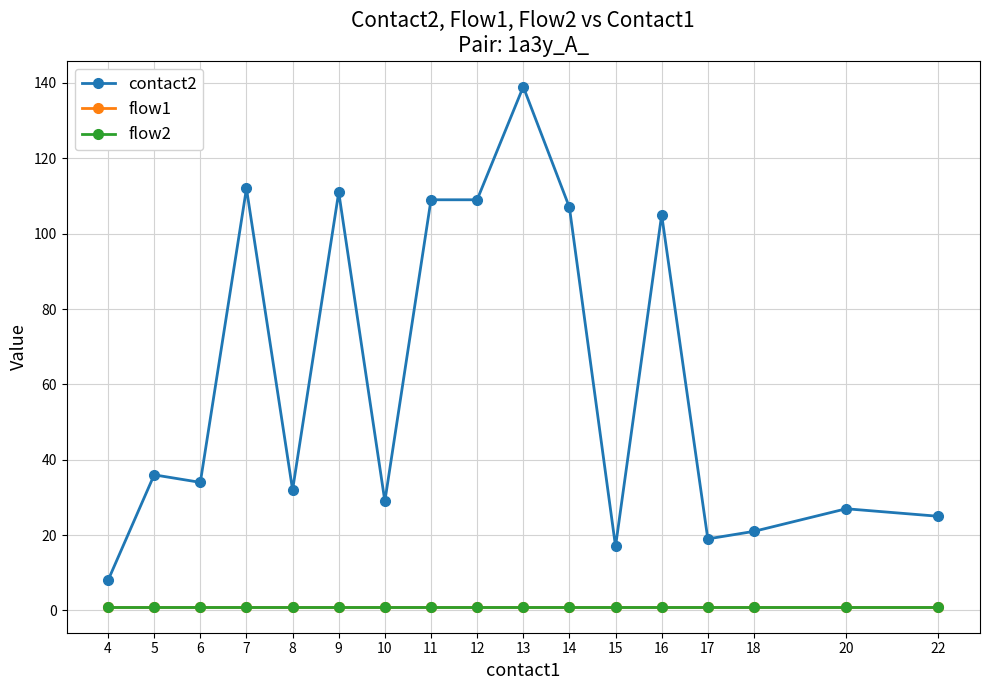

Where does the contact2 series first go above 34?

5